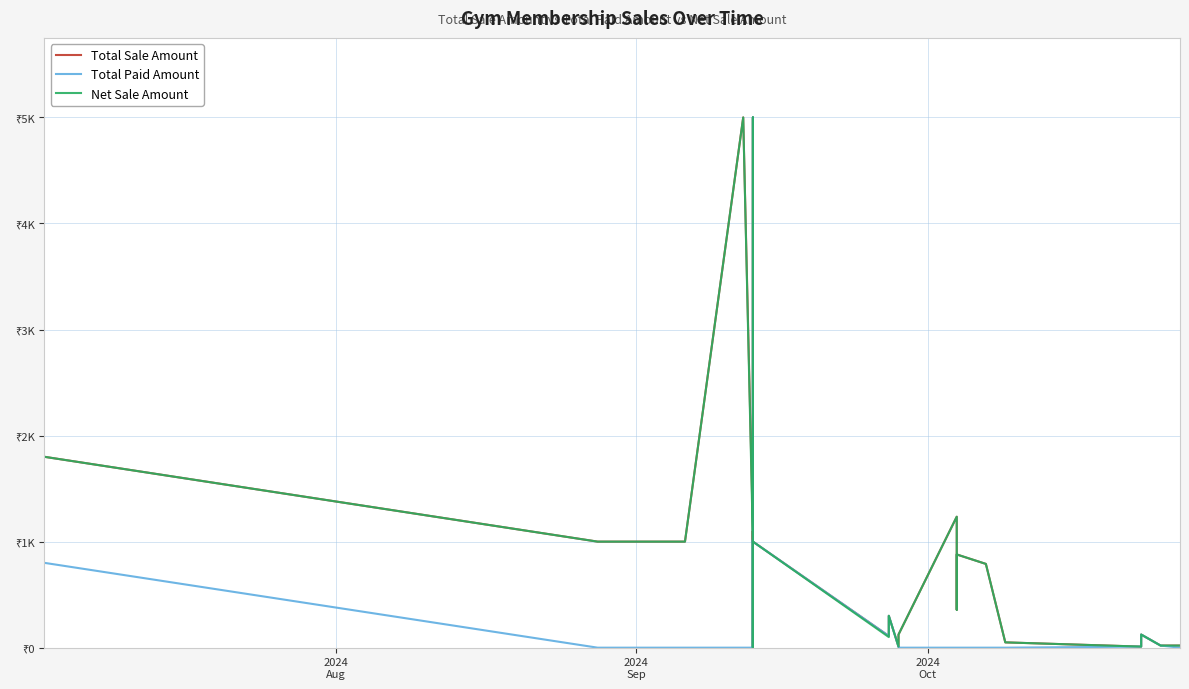

True or false: Total Paid Amount has a value of 543.9 at 22.

False